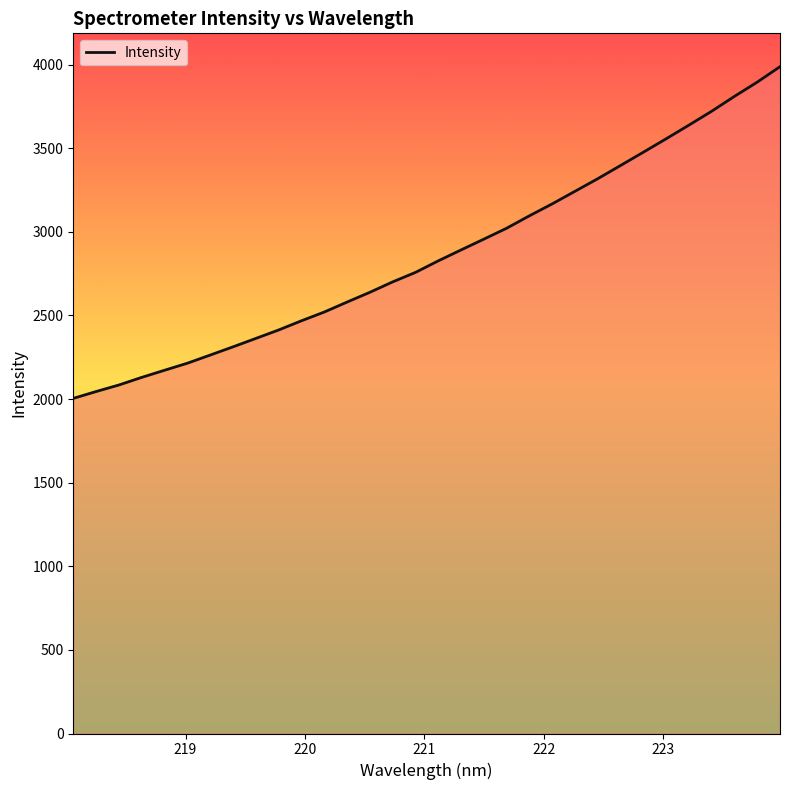

What is the minimum value shown in the chart?

2003.8